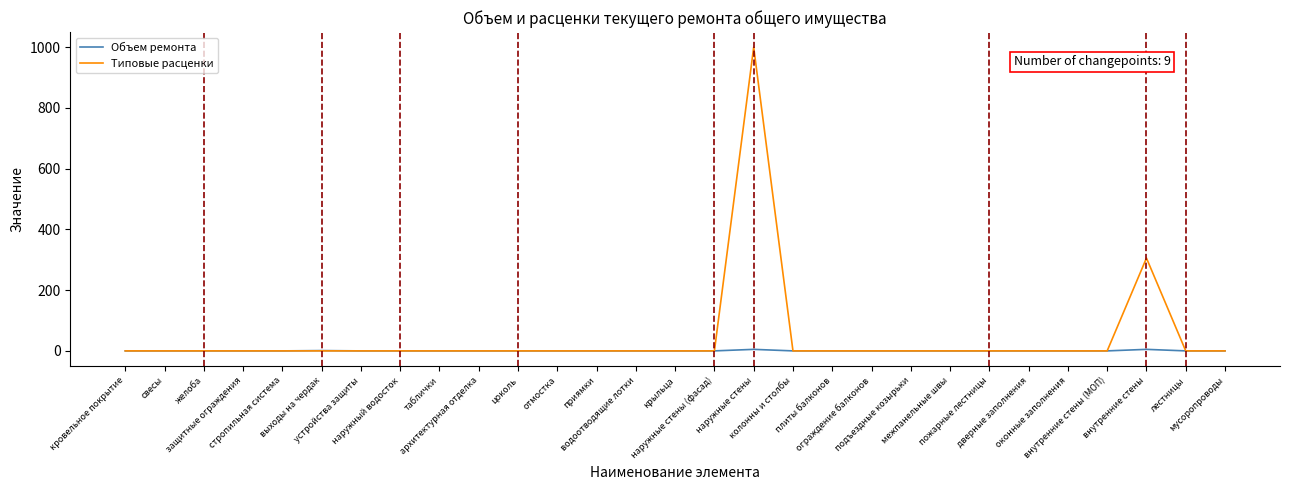

What is the greatest value displayed?

999.5